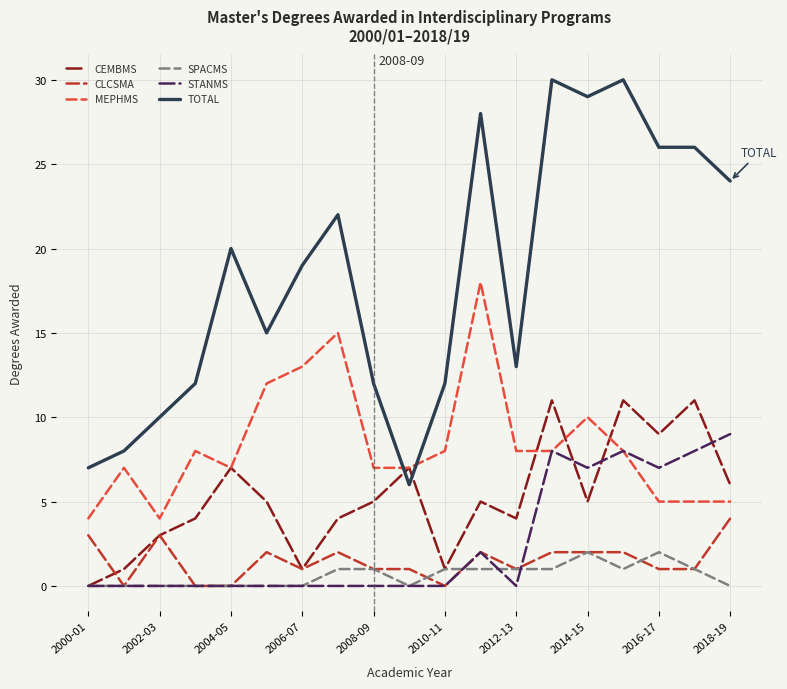

Which series ends up on top after the final intersection of TOTAL and MEPHMS?

TOTAL